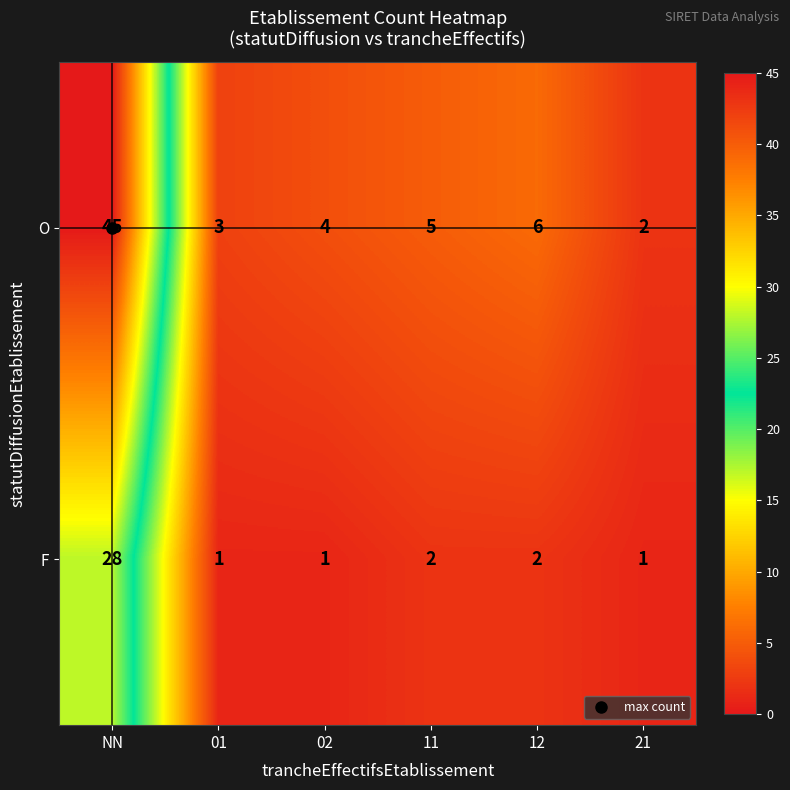

Which series has the widest spread of values?

O